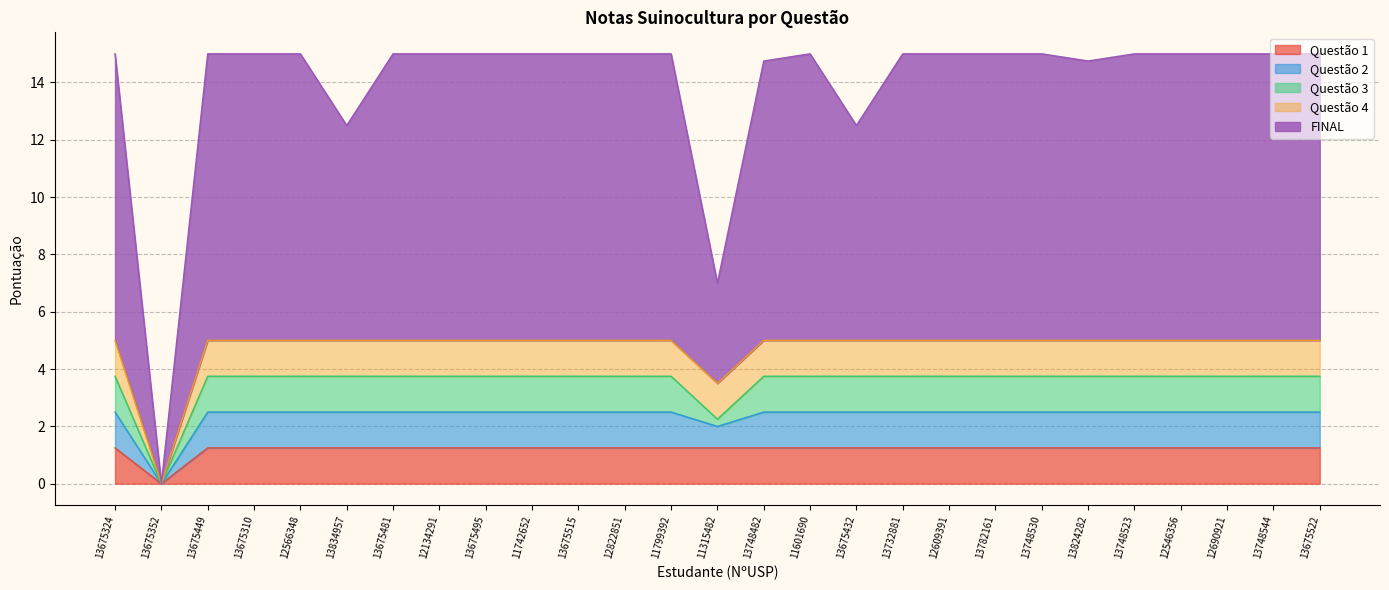

What is the difference between the FINAL values at 13834957 and 13748523?

2.5